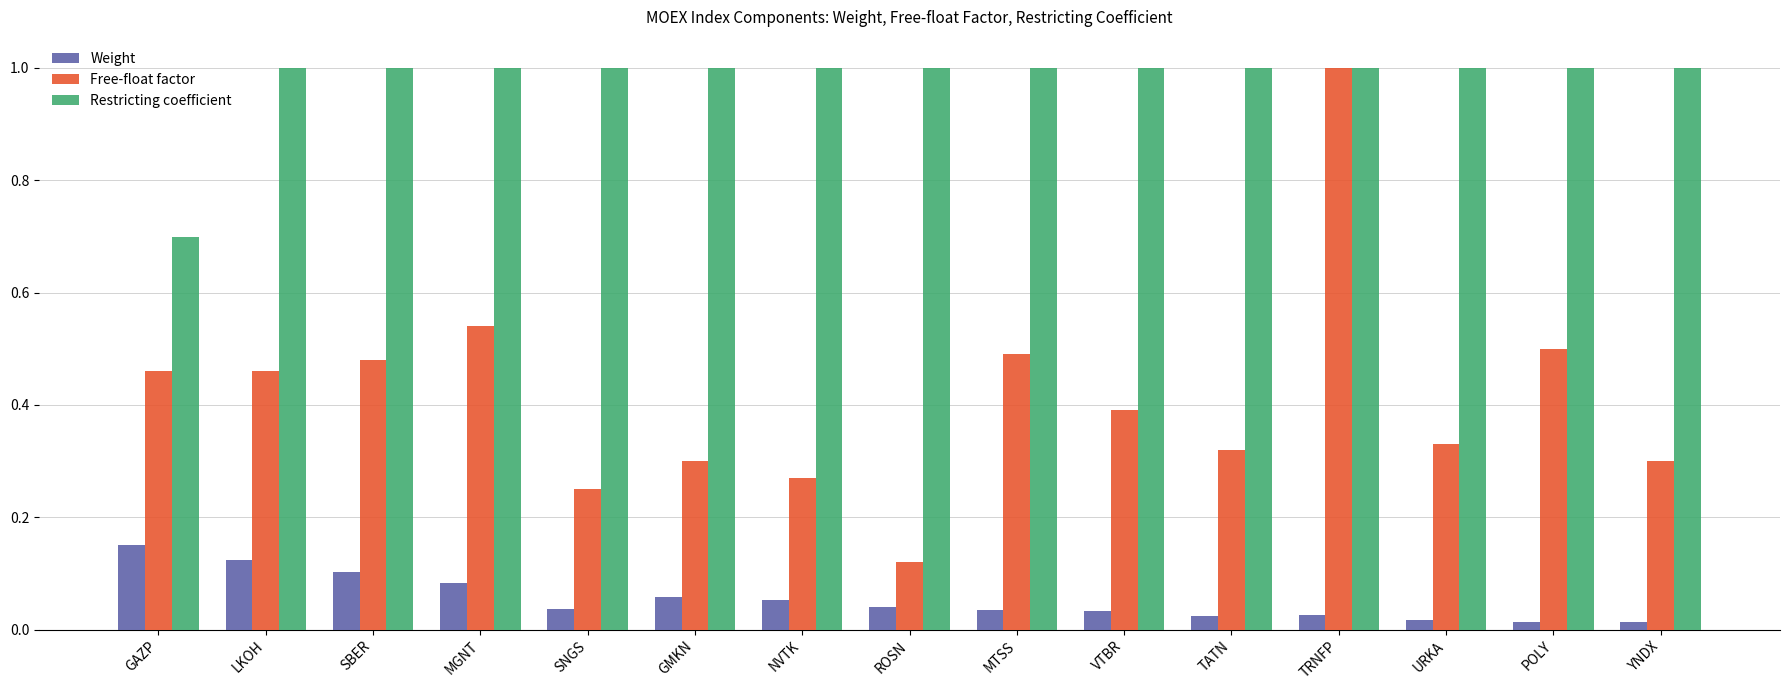

How many categories are shown in the chart?

15